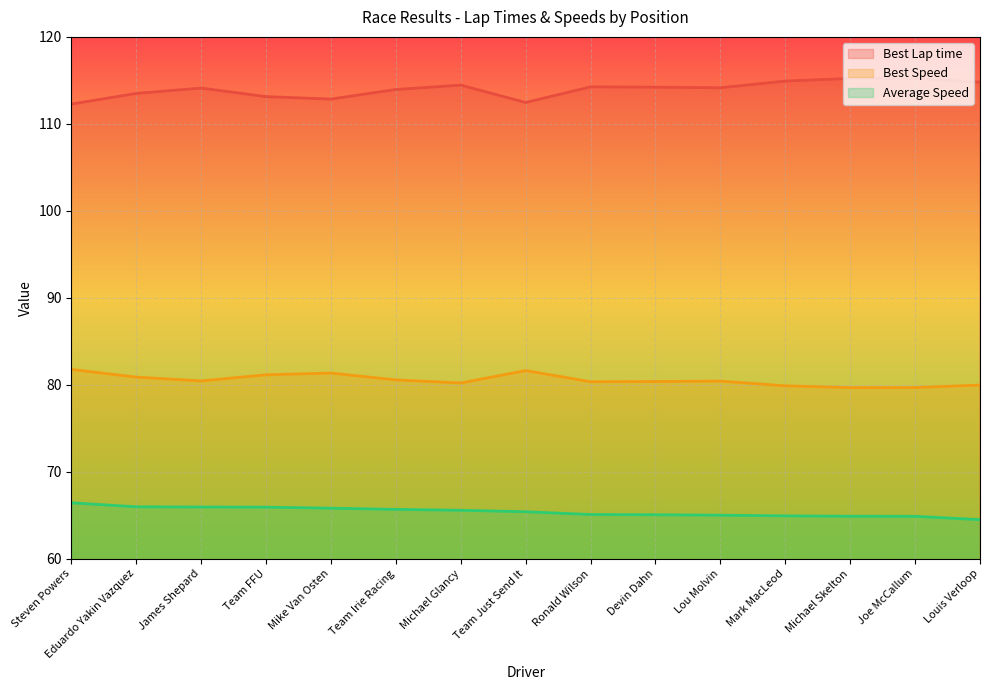

List the series in order of their overall mean, lowest first.

Average Speed, Best Speed, Best Lap time